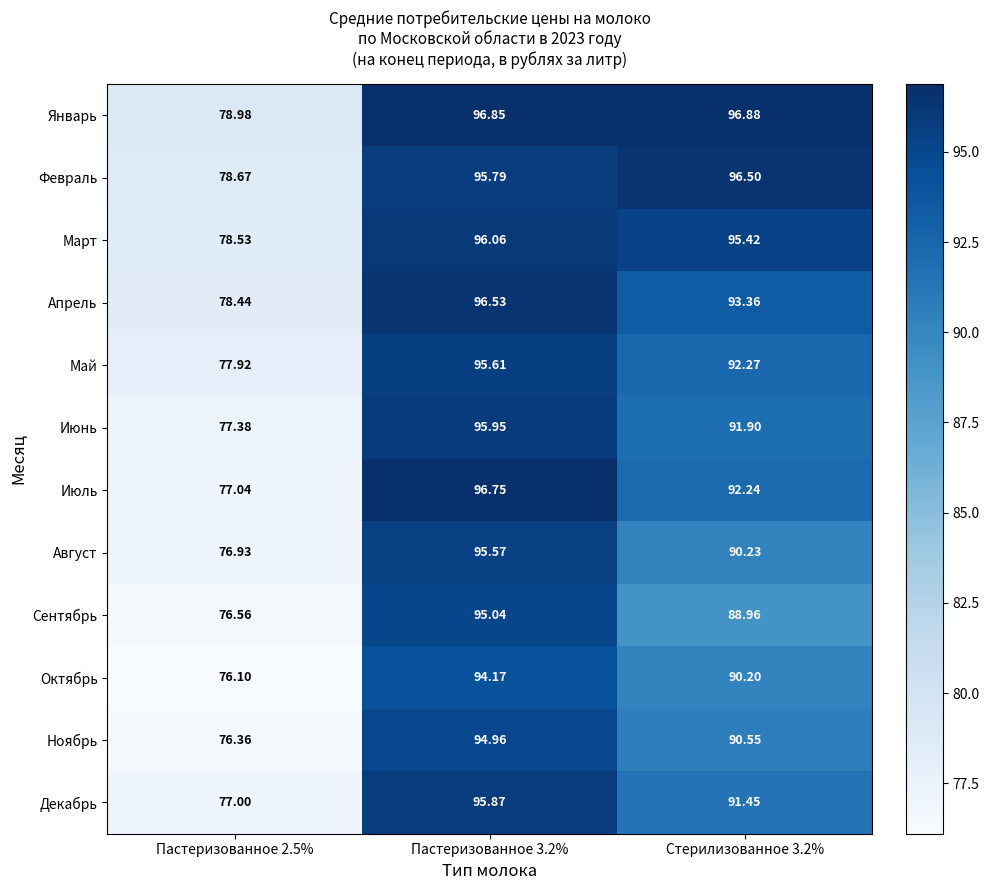

Rank the series by their maximum value, from lowest to highest.

Октябрь, Ноябрь, Сентябрь, Август, Май, Декабрь, Июнь, Март, Февраль, Апрель, Июль, Январь